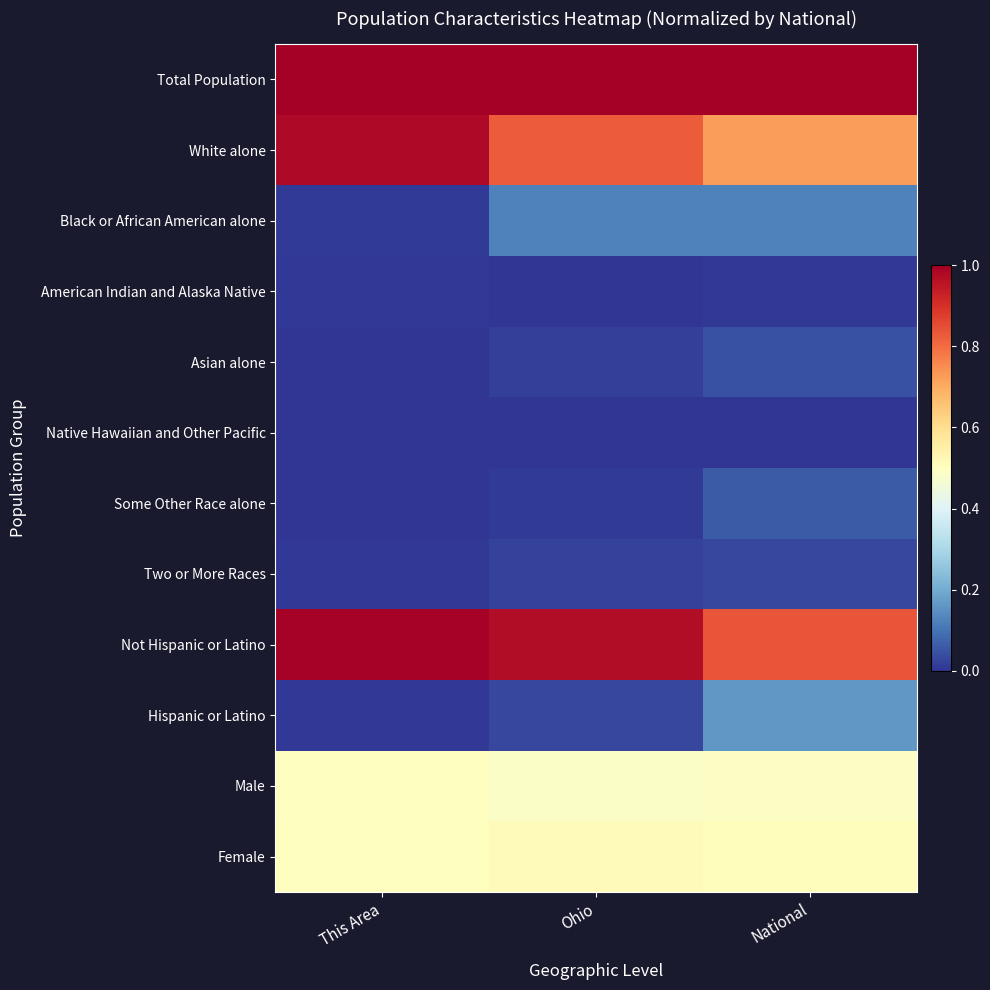

At This Area, list the series in order from smallest to largest.

Asian alone, Some Other Race alone, Native Hawaiian and Other Pacific, American Indian and Alaska Native, Two or More Races, Hispanic or Latino, Black or African American alone, Male, Female, White alone, Not Hispanic or Latino, Total Population